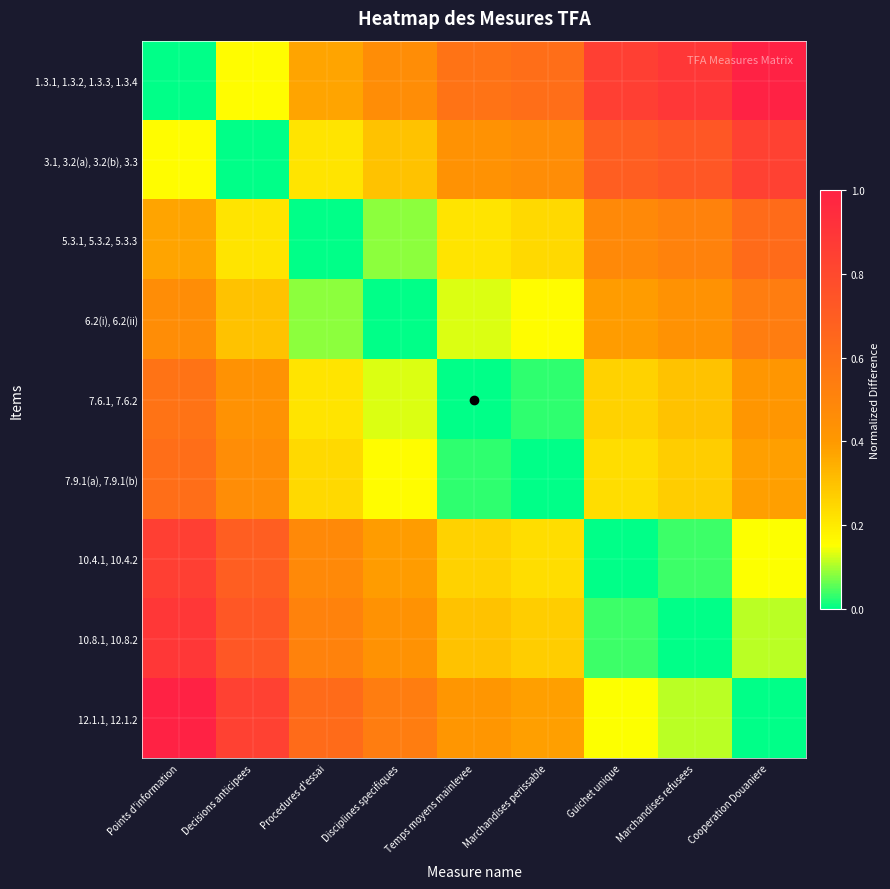

Which series has the largest range (max minus min)?

1.3.1, 1.3.2, 1.3.3, 1.3.4